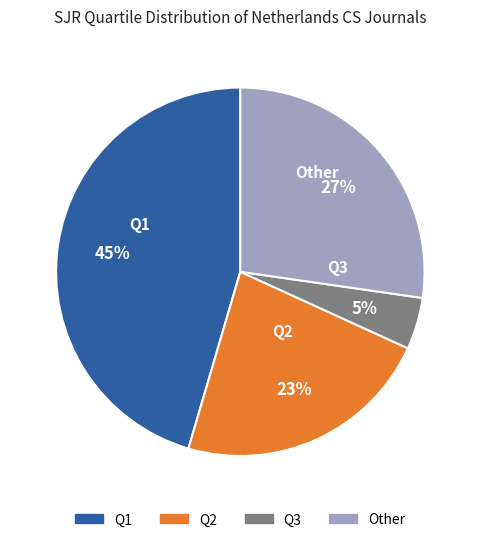

How many slices are in this pie chart?

4